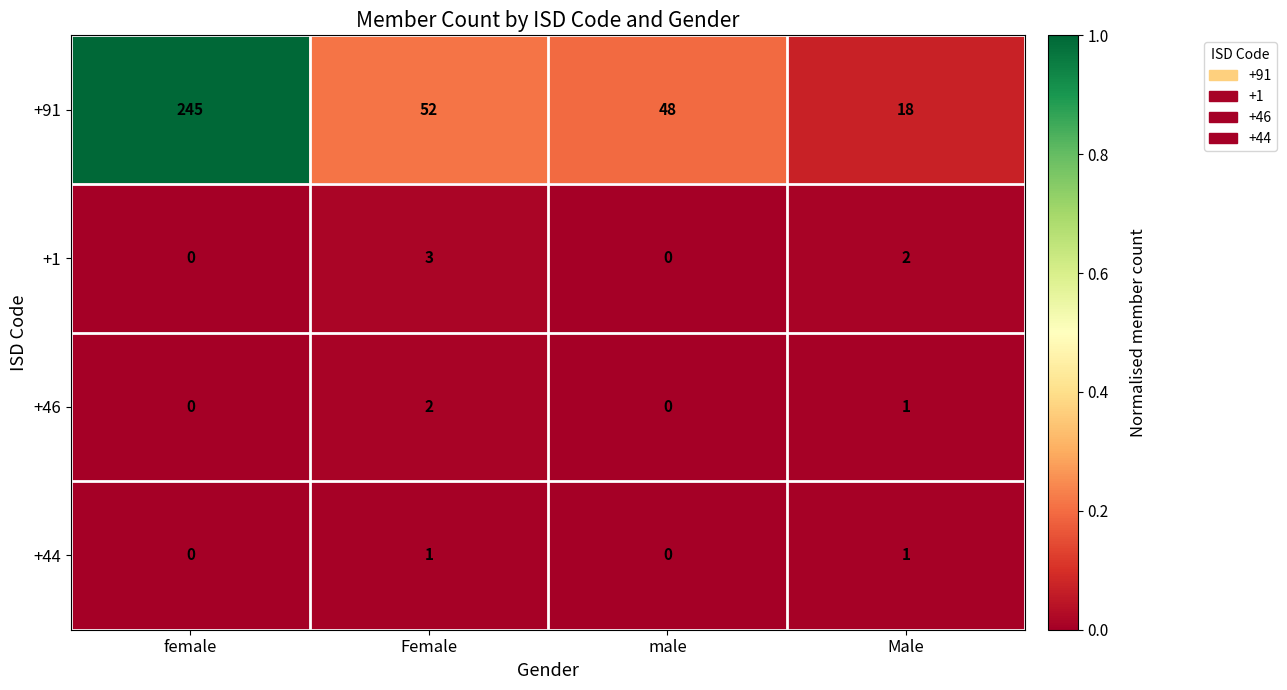

Which series has the widest spread of values?

+91